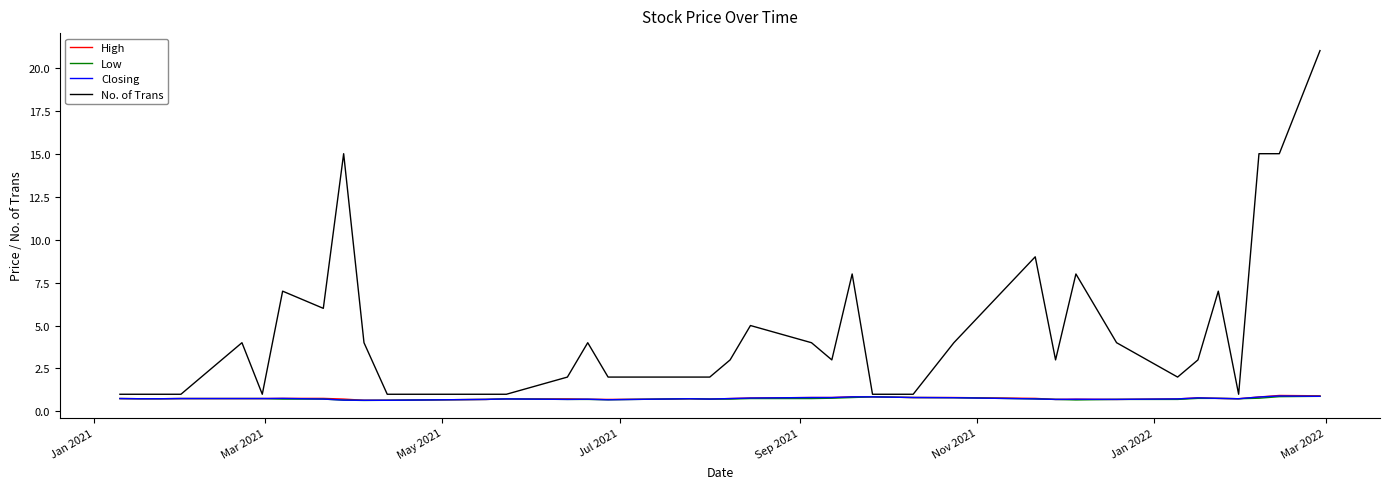

What is the highest value of the No. of Trans series?

21.0